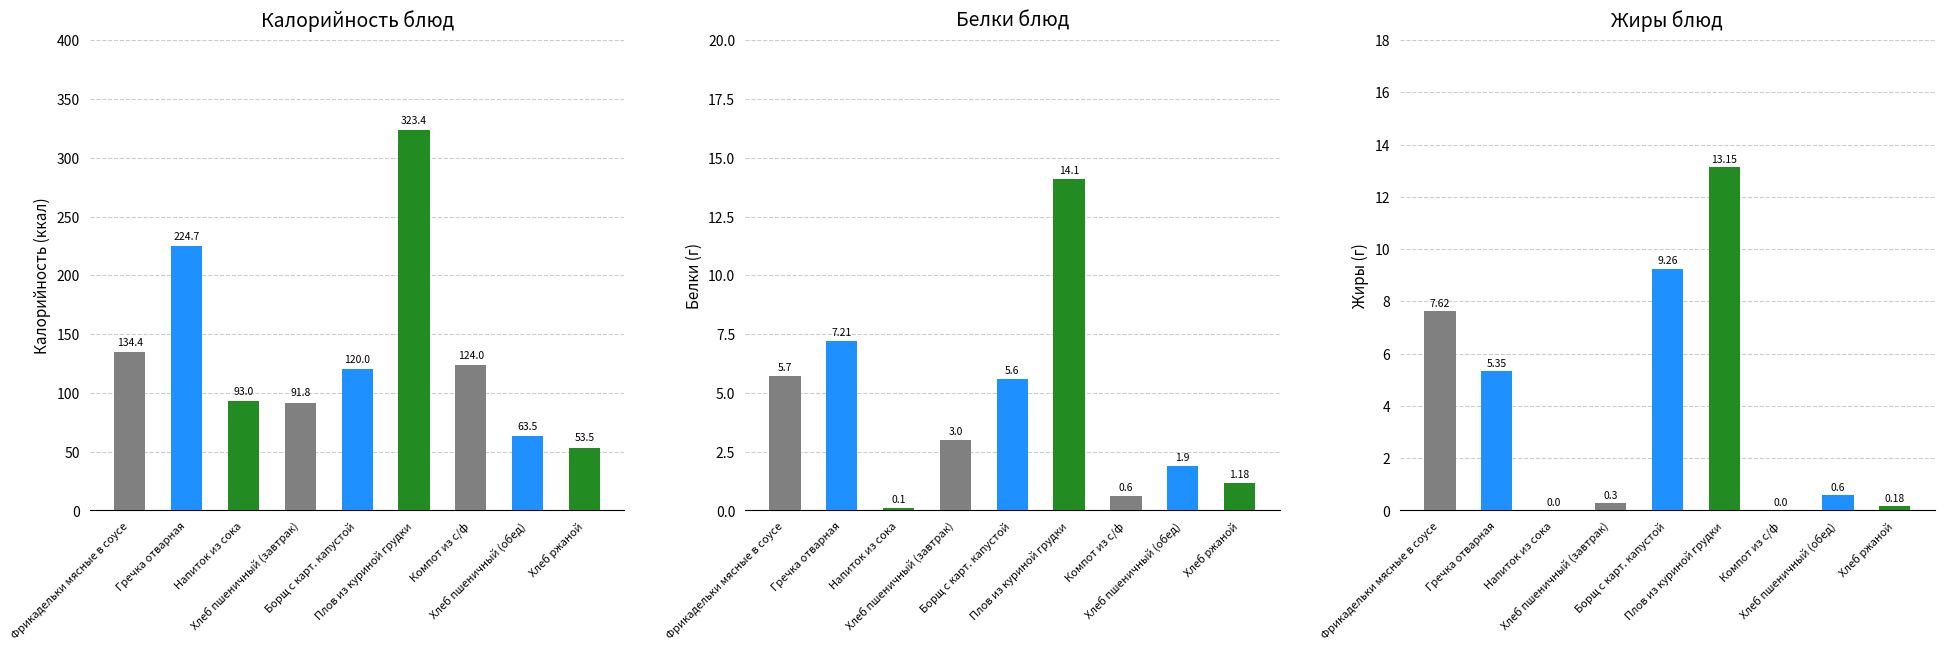

How many bars are there in total?

27